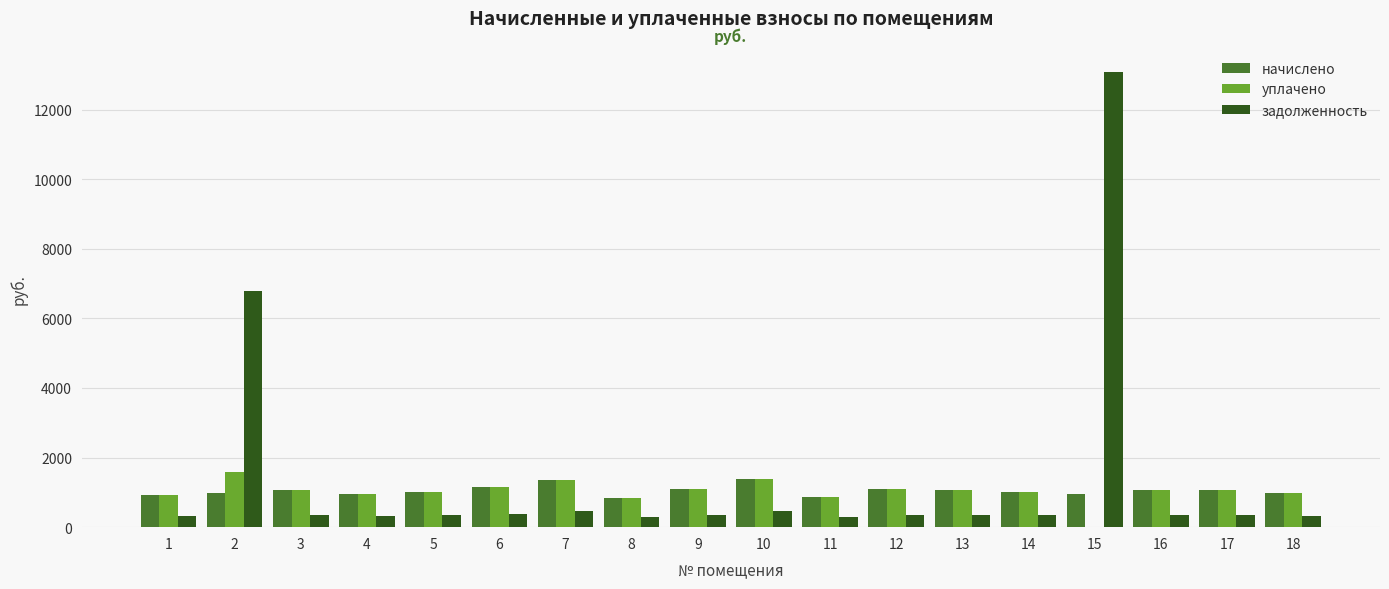

At which category is the sum across all series the highest?

15